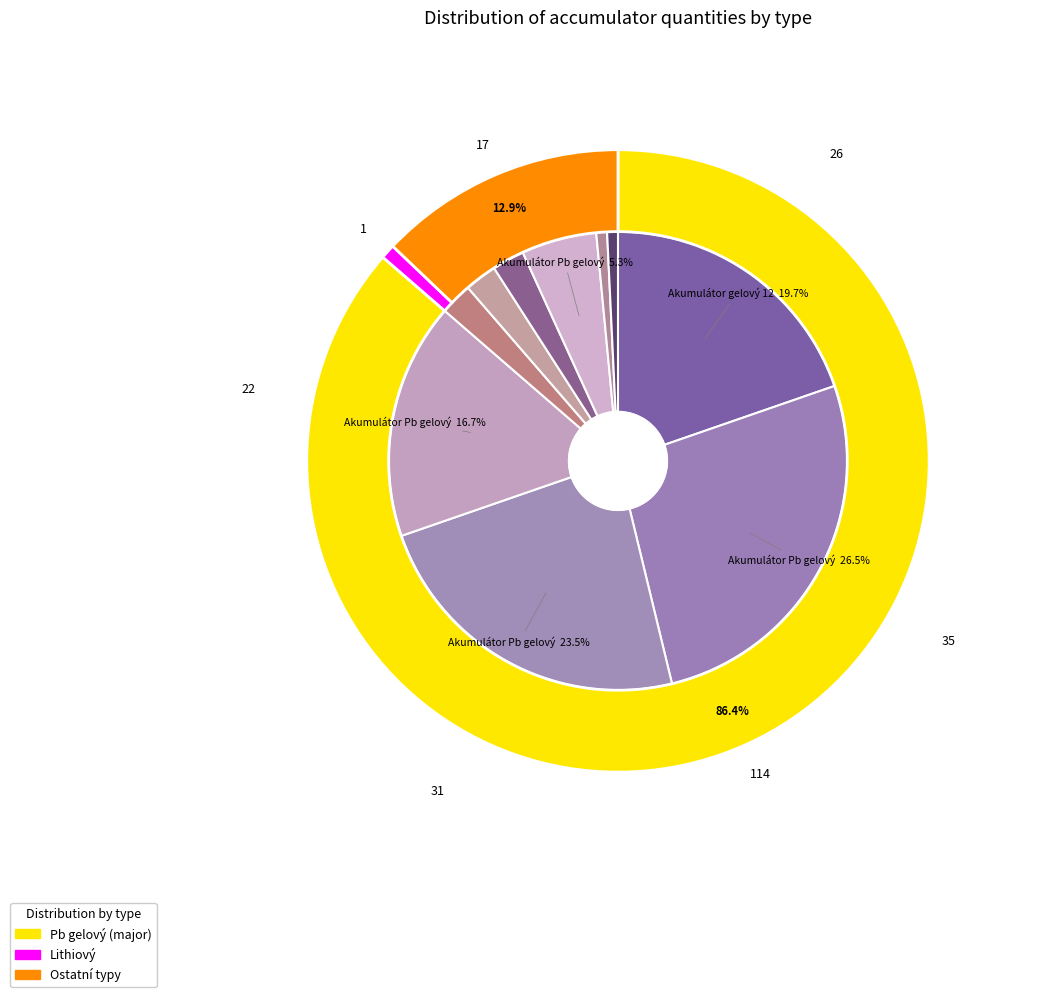

Does any single category account for the majority?

No